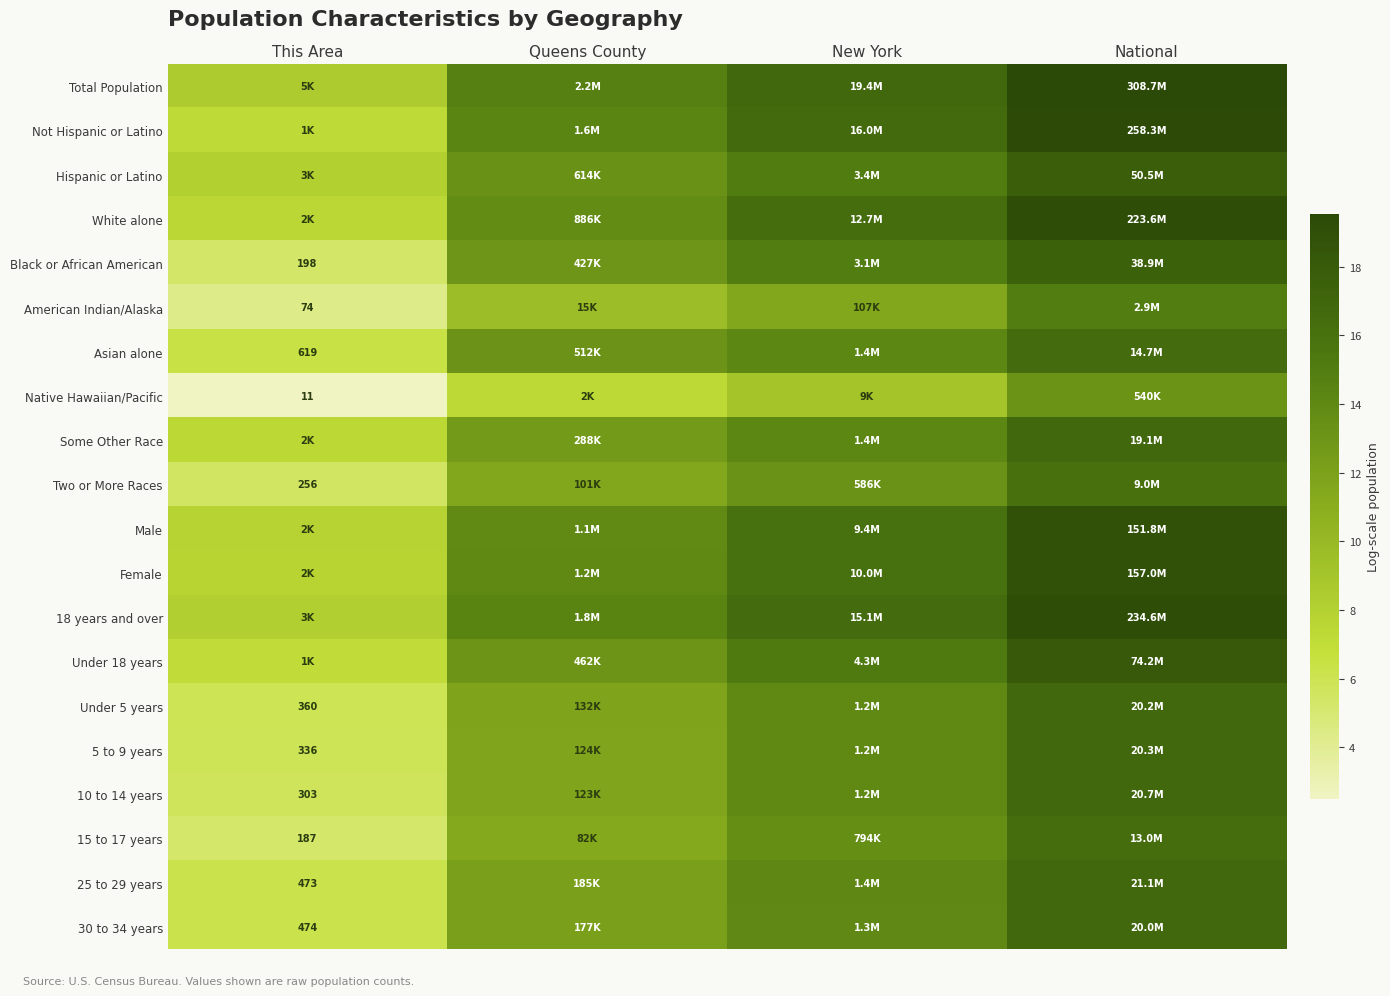

Which series has the largest total across all categories?

Total Population